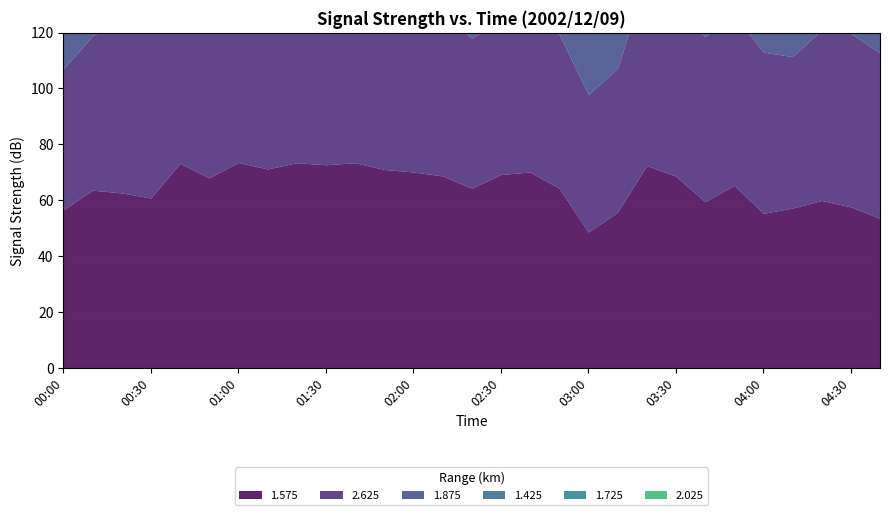

Which series has the largest total across all categories?

1.875